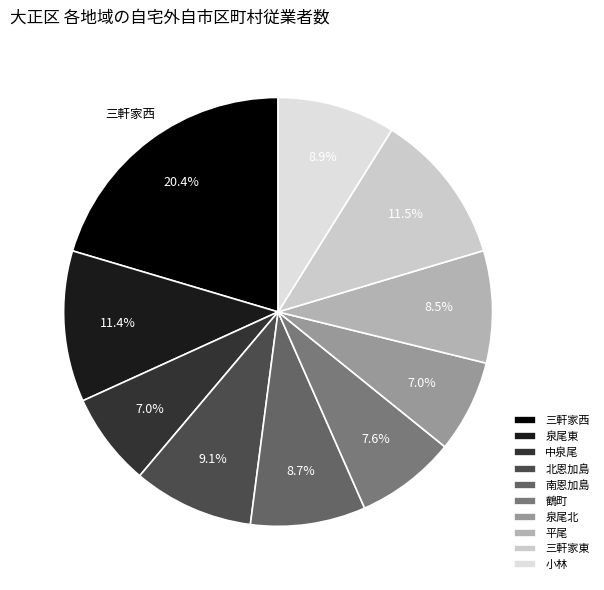

Is it true that 泉尾北 is 1% of the pie?

False